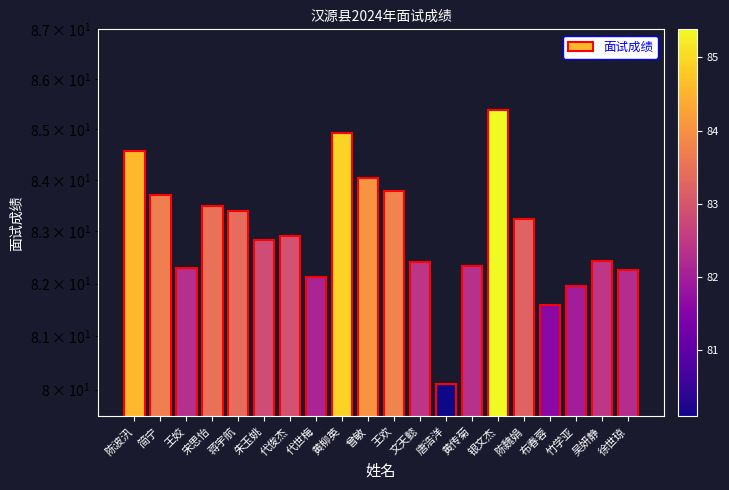

Is it true that the value at 宋思怡 is 148.7?

False